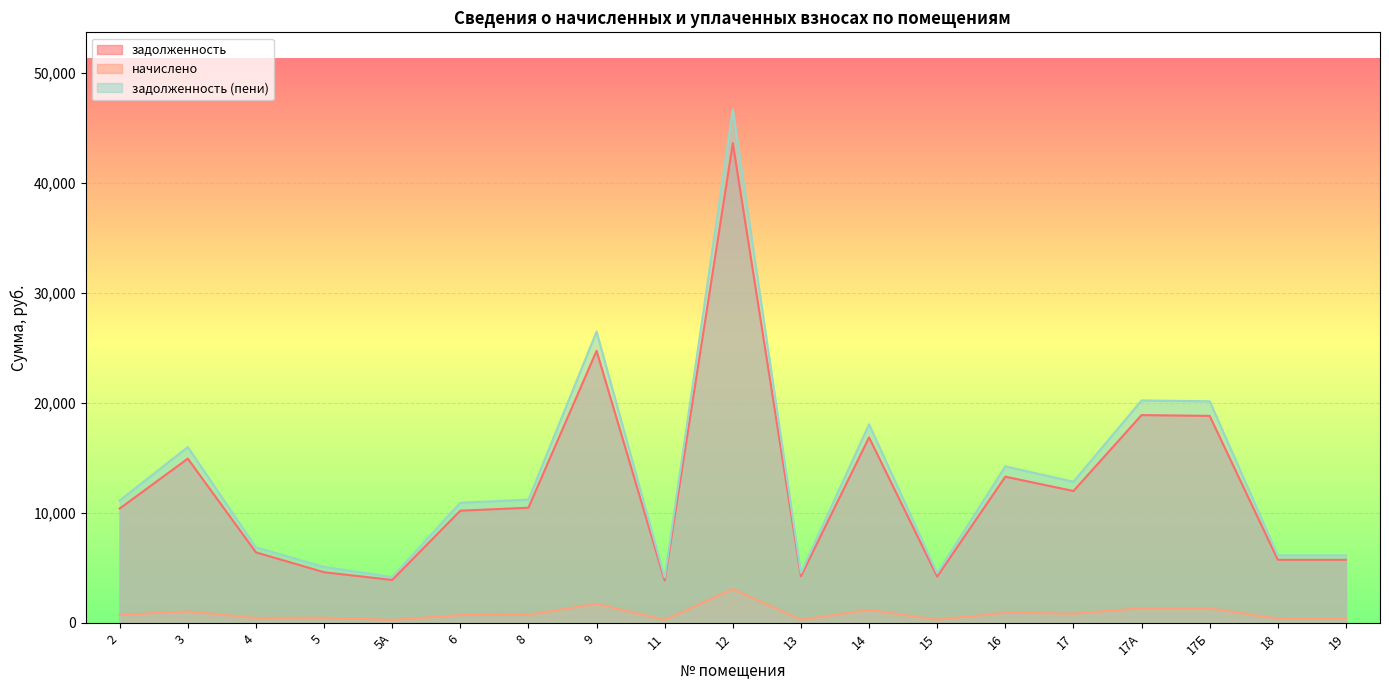

Which category has the highest value in the задолженность (пени) series?

12